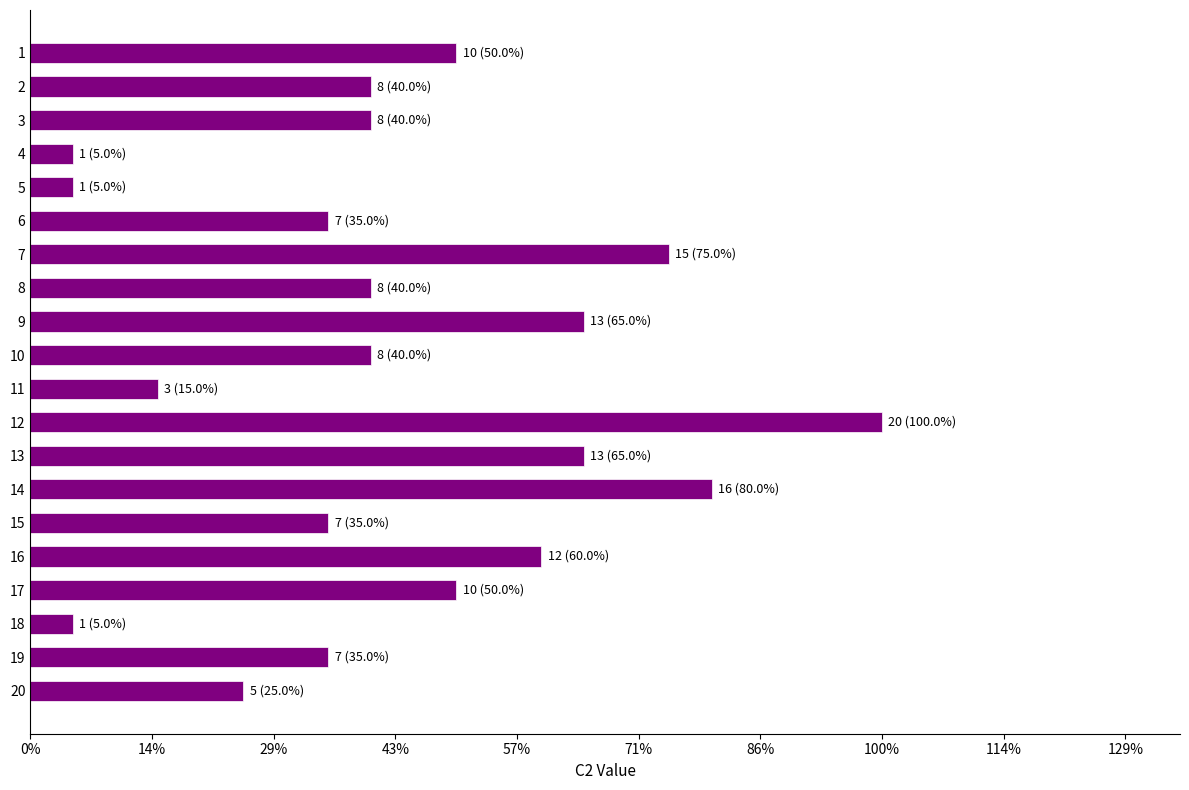

What is the difference between the maximum and minimum values?

19